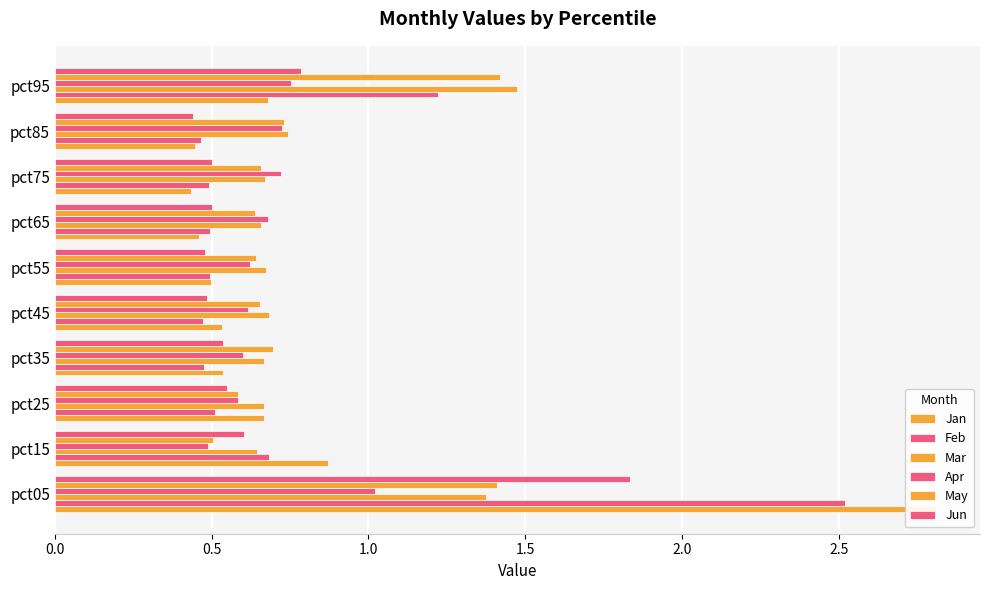

What is the difference between the second highest and minimum values in the Apr series?

0.3